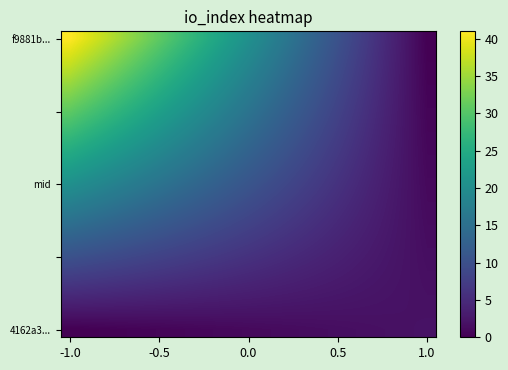

At which category is the sum across all series the highest?

-1.0